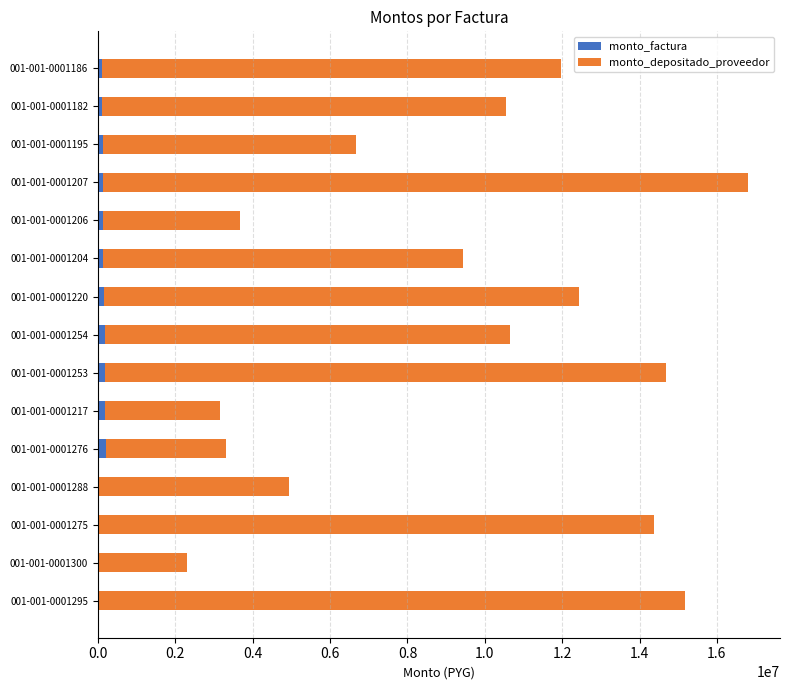

At which category is the sum across all series the highest?

001-001-0001207